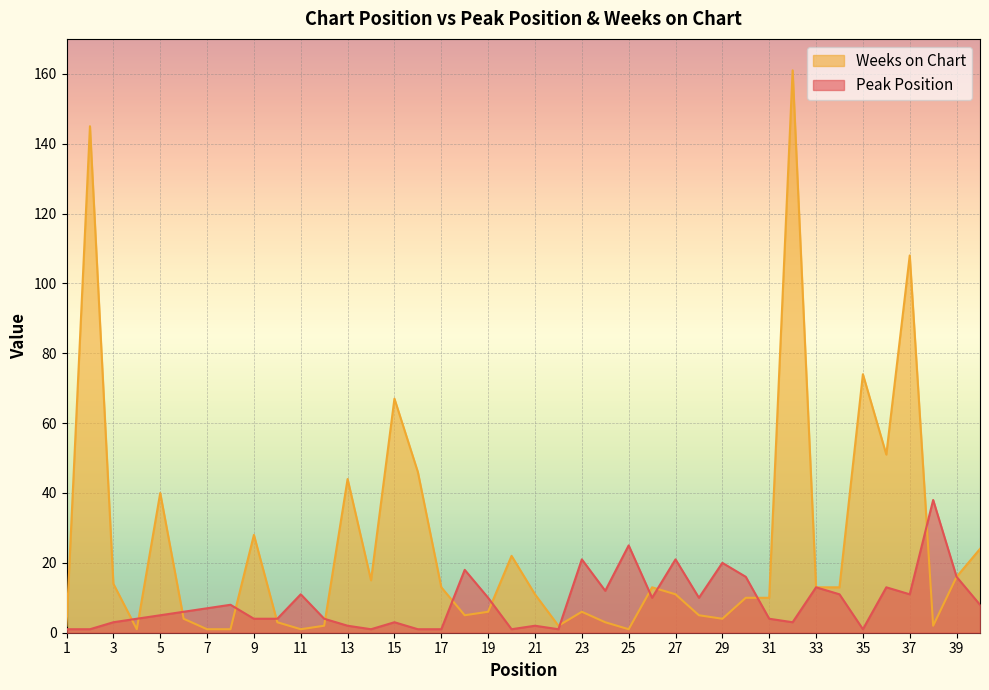

Which label corresponds to the largest value in the chart?

32